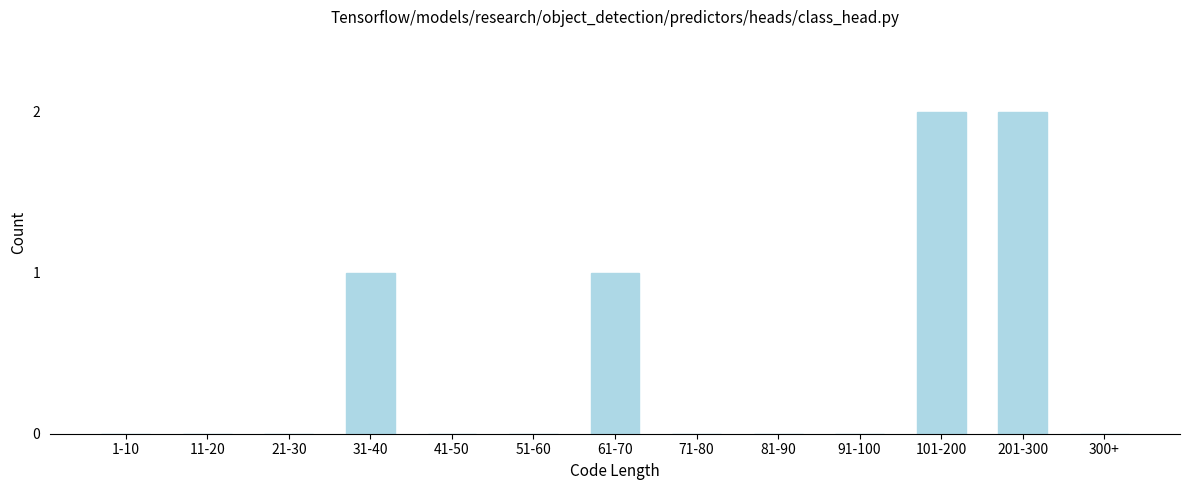

Reading right to left, what are all the values shown in this chart?

300+=0	201-300=2	101-200=2	91-100=0	81-90=0	71-80=0	61-70=1	51-60=0	41-50=0	31-40=1	21-30=0	11-20=0	1-10=0